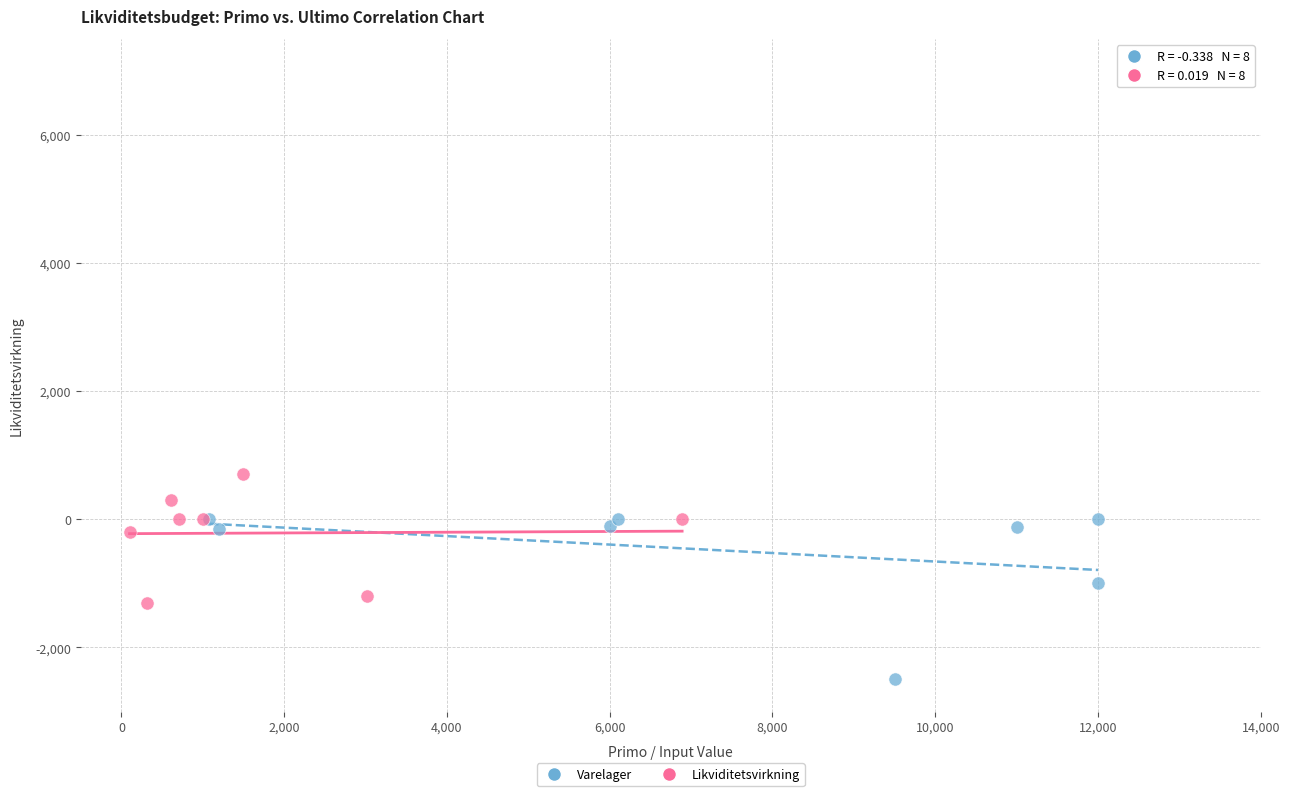

What are all the series names shown in the legend?

Varelager, Likviditetsvirkning